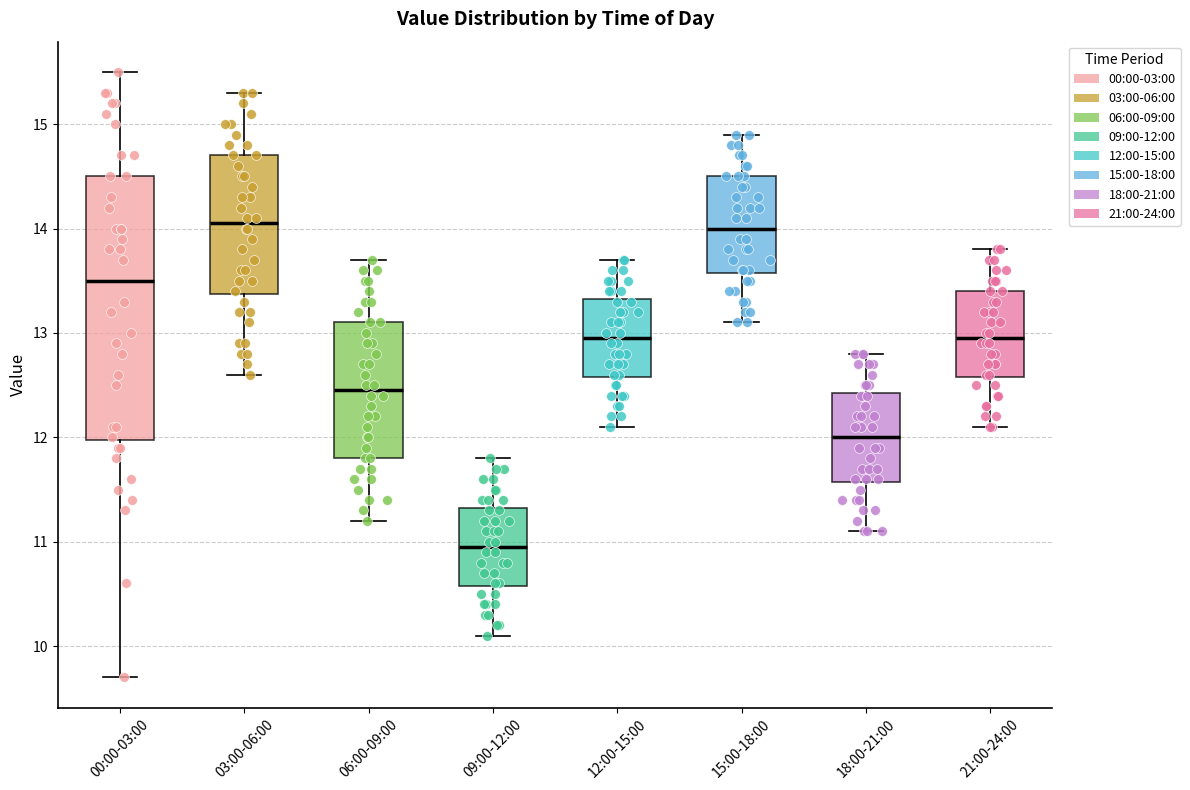

Comparing the boxes themselves (not the whiskers), which one is the tallest?

00:00-03:00